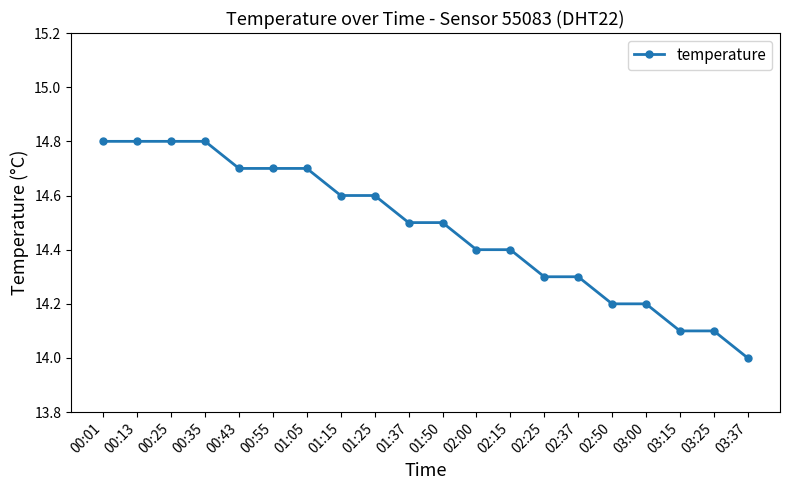

What value does the data have at 03:00?

14.2